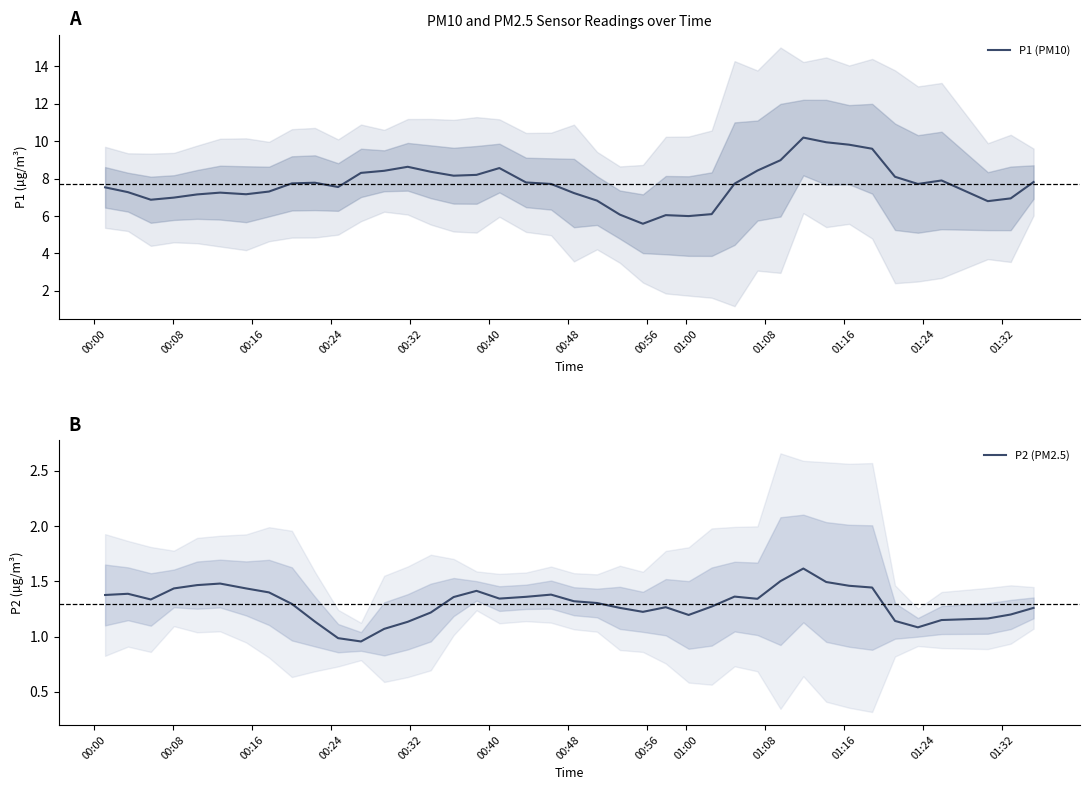

What is the difference between the highest and lowest values at 01:08?

6.6